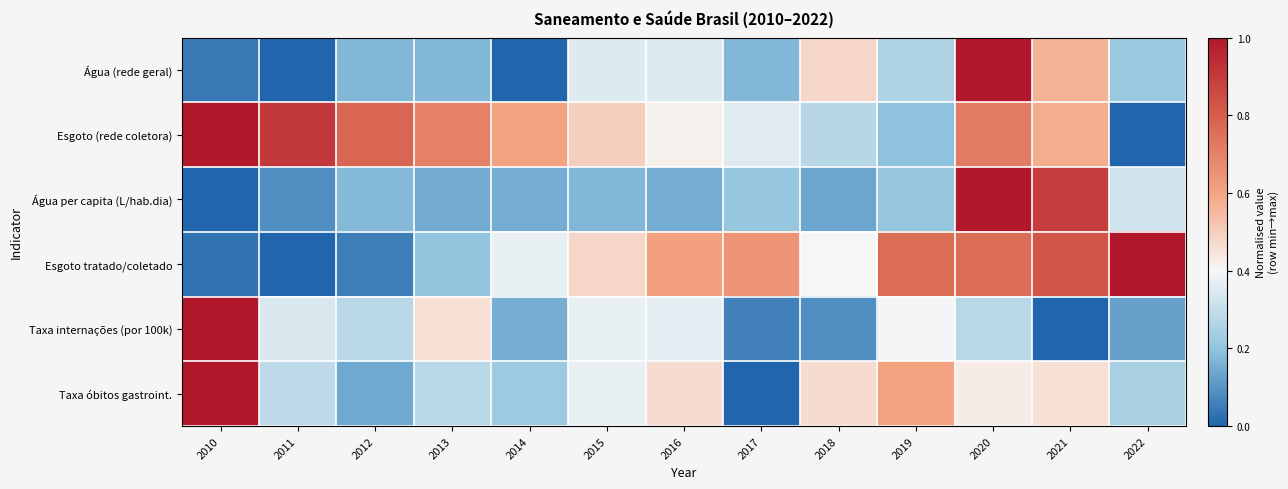

Which label corresponds to the smallest value in the chart?

2011